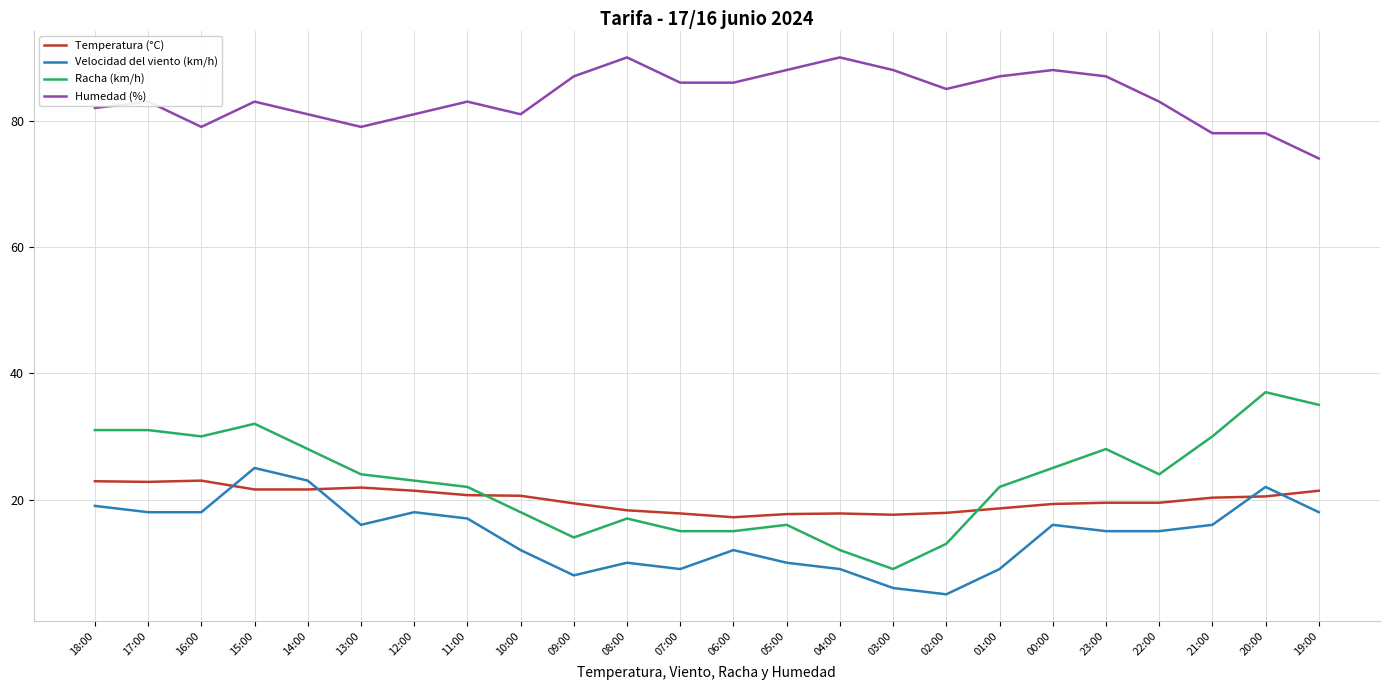

At 14:00, list the series in order from largest to smallest.

Humedad (%), Racha (km/h), Velocidad del viento (km/h), Temperatura (°C)